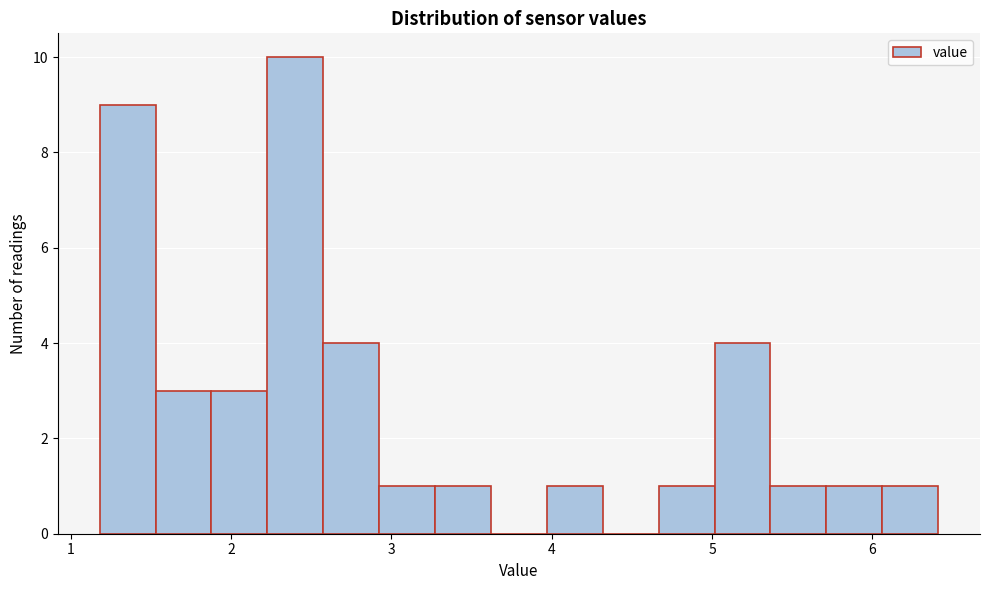

Around what value on the x-axis is the tallest bar? Give the approximate position of its centre, as read against the axis.

2.4